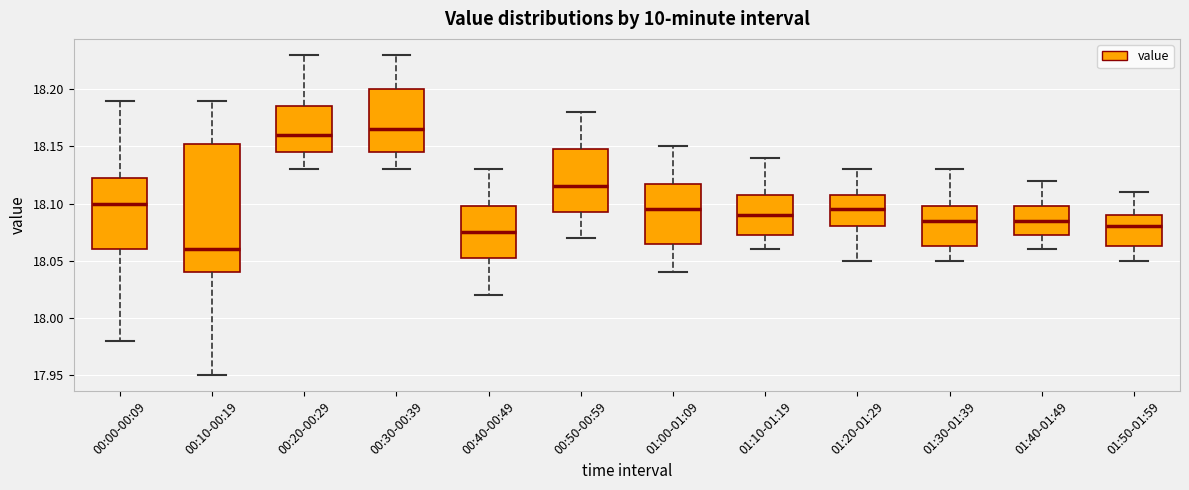

Reading left to right, transcribe this box plot: for each box, give where its median line is, the range the box spans, and where its two whiskers end, as read against the y-axis. The values are not printed on the chart, so give them approximately, as read against the axis.

00:00-00:09: median 18.100, box 18.060 to 18.125, whiskers 17.980 to 18.190
00:10-00:19: median 18.060, box 18.040 to 18.155, whiskers 17.950 to 18.190
00:20-00:29: median 18.160, box 18.145 to 18.185, whiskers 18.130 to 18.230
00:30-00:39: median 18.165, box 18.145 to 18.200, whiskers 18.130 to 18.230
00:40-00:49: median 18.075, box 18.055 to 18.100, whiskers 18.020 to 18.130
00:50-00:59: median 18.115, box 18.095 to 18.150, whiskers 18.070 to 18.180
01:00-01:09: median 18.095, box 18.065 to 18.120, whiskers 18.040 to 18.150
01:10-01:19: median 18.090, box 18.075 to 18.110, whiskers 18.060 to 18.140
01:20-01:29: median 18.095, box 18.080 to 18.110, whiskers 18.050 to 18.130
01:30-01:39: median 18.085, box 18.065 to 18.100, whiskers 18.050 to 18.130
01:40-01:49: median 18.085, box 18.075 to 18.100, whiskers 18.060 to 18.120
01:50-01:59: median 18.080, box 18.065 to 18.090, whiskers 18.050 to 18.110